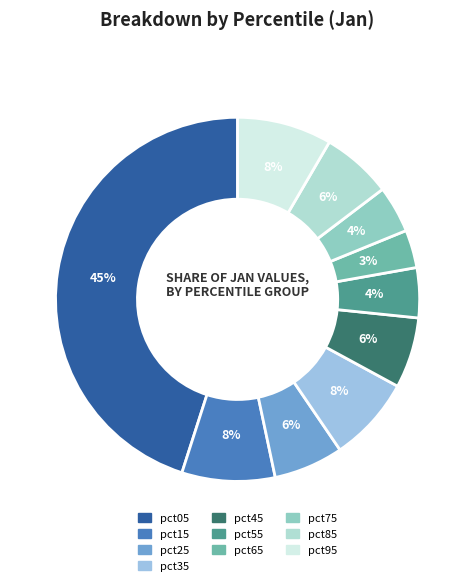

Count the number of slices in the pie.

10